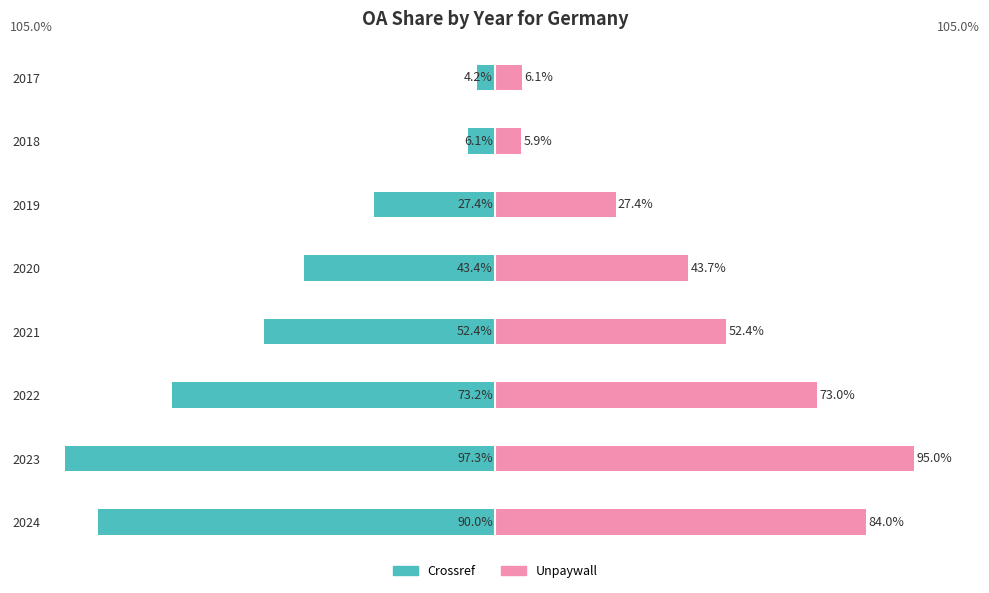

Which series changed the most between 2022 and 2024?

Crossref